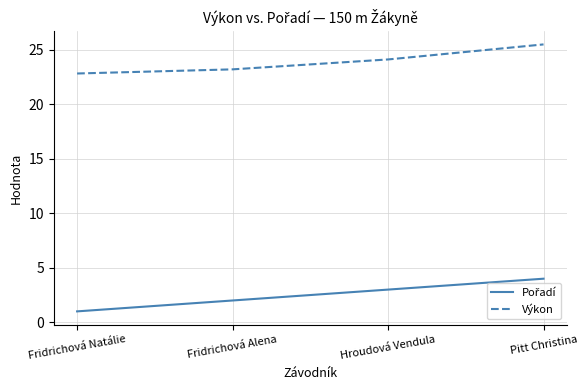

The value of Výkon at Fridrichová Natálie is 31.6. True or false?

False